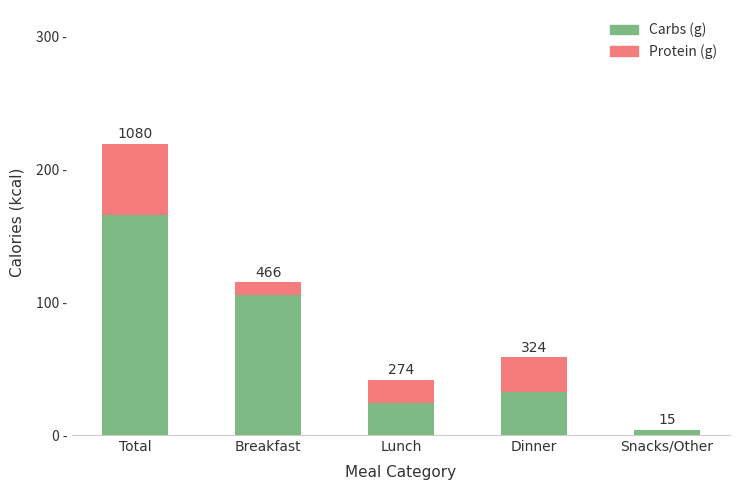

Are the bars horizontal?

No